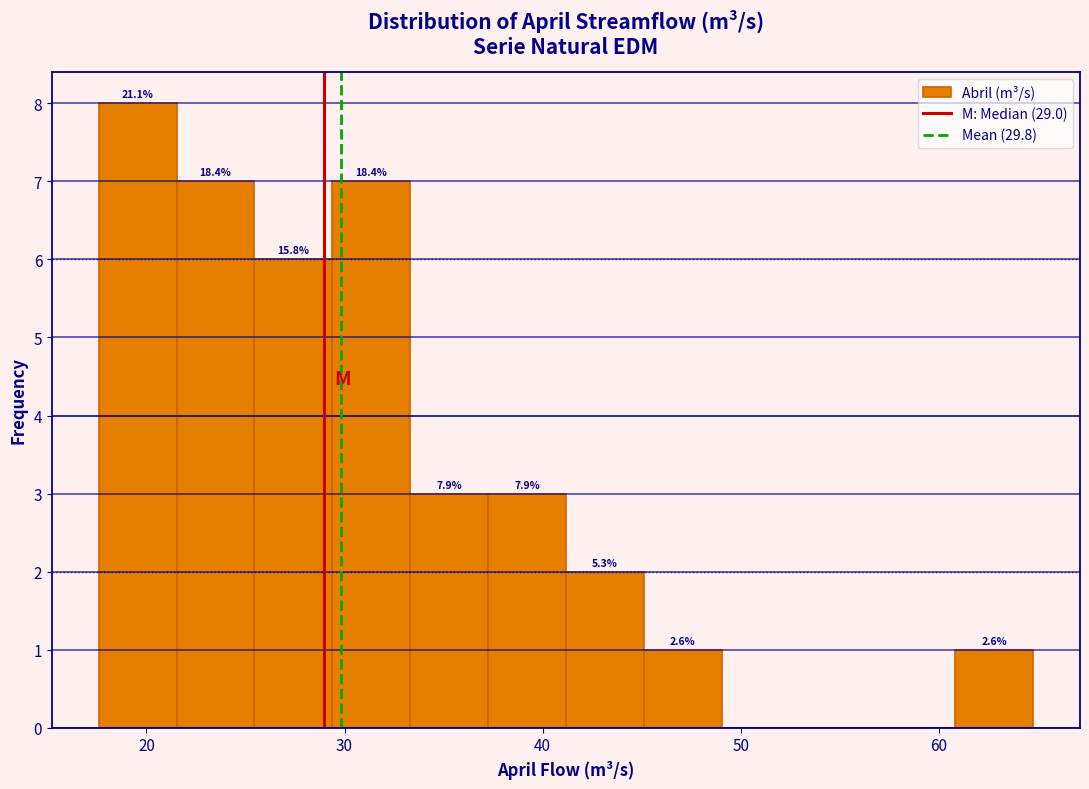

Read against the x-axis, roughly where is the centre of the tallest bar?

20